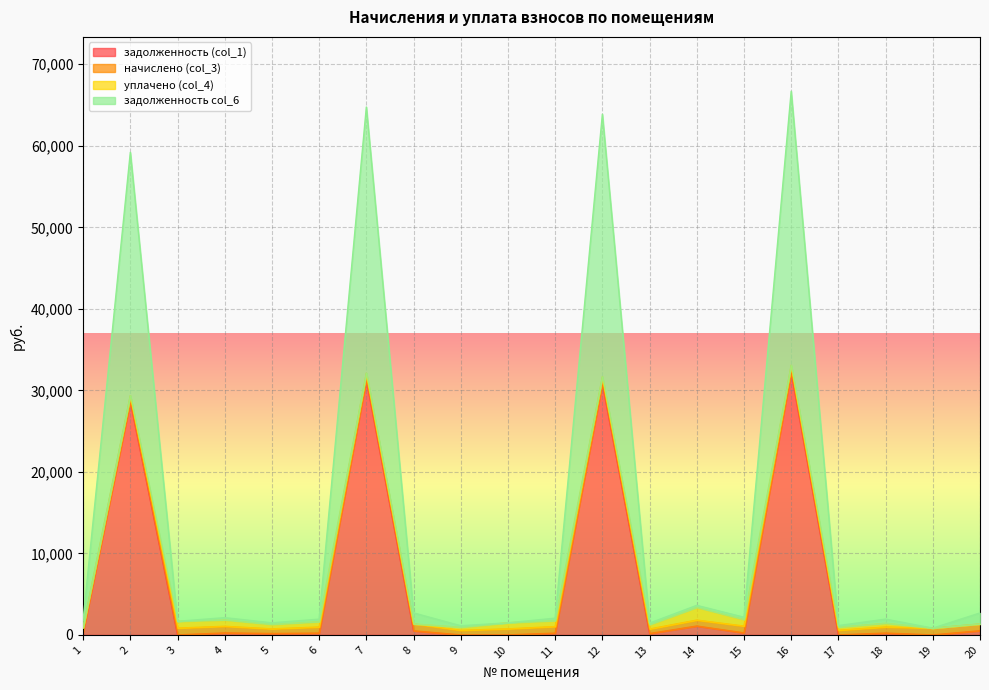

True or false: задолженность col_6 and задолженность (col_1) intersect in this chart.

False